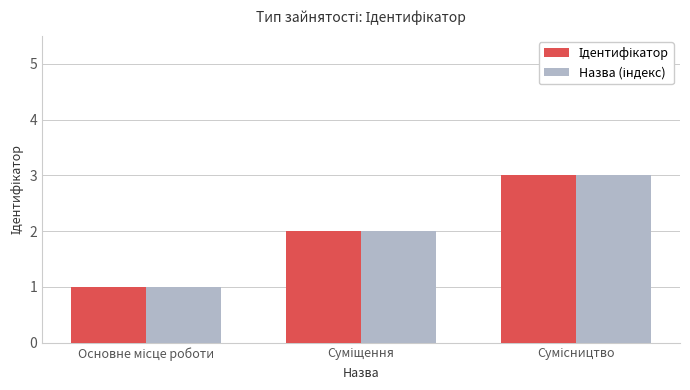

What is the maximum value shown in the chart?

3